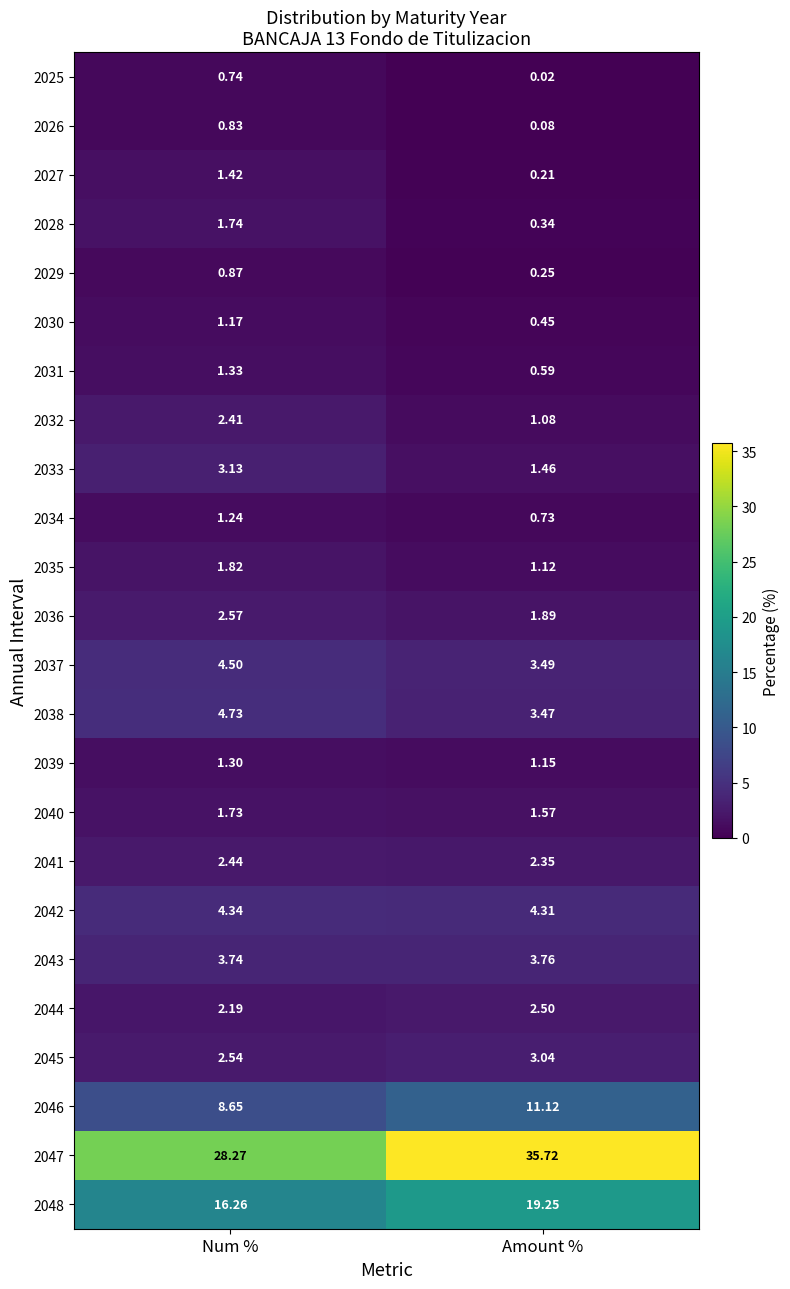

Is the value of 2037 at Num % greater than the value of 2039 at Num %?

Yes